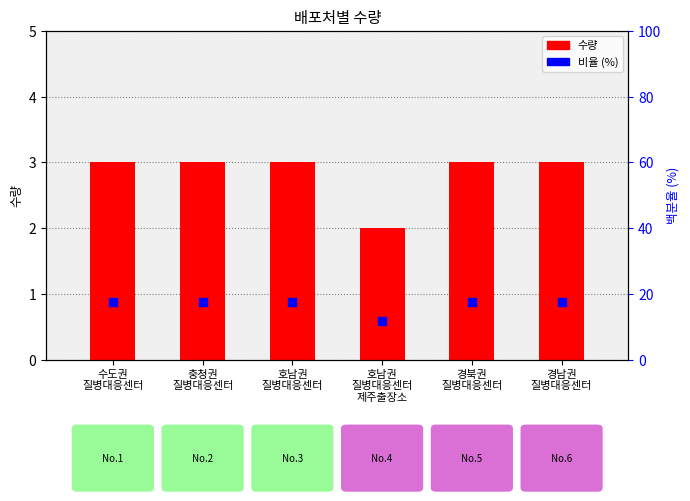

At how many categories does at least one series exceed 12?

5